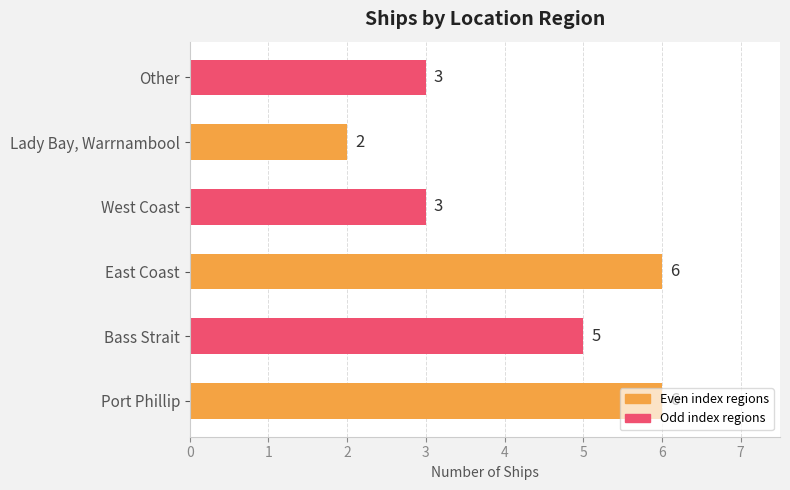

The chart shows a value of 2 at Lady Bay, Warrnambool. True or false?

True